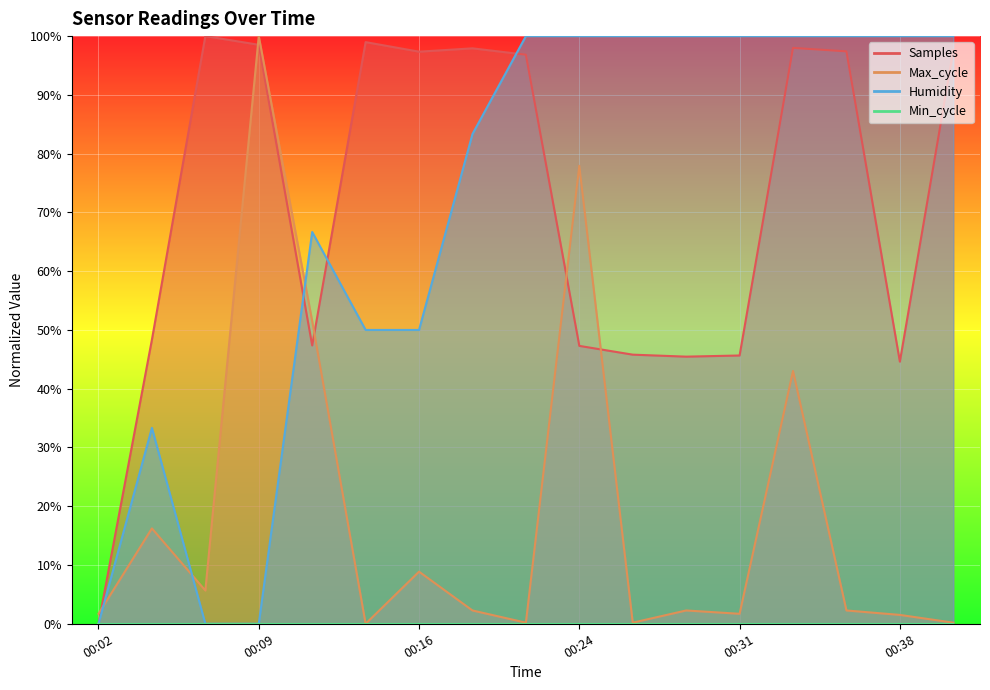

What is the value of the Samples point at the 5th from the left?

47.4